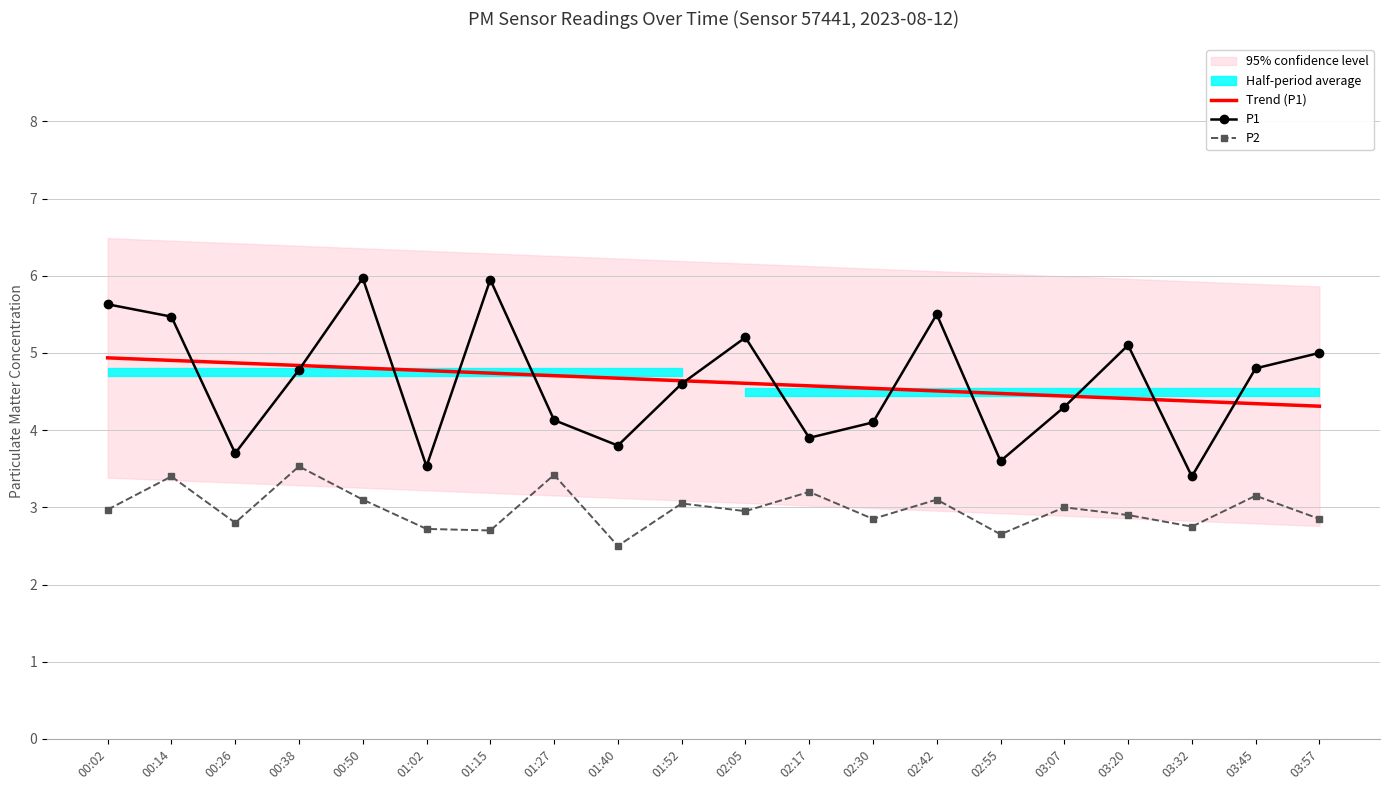

At 03:57, list the series in order from smallest to largest.

P2, Trend (P1), P1